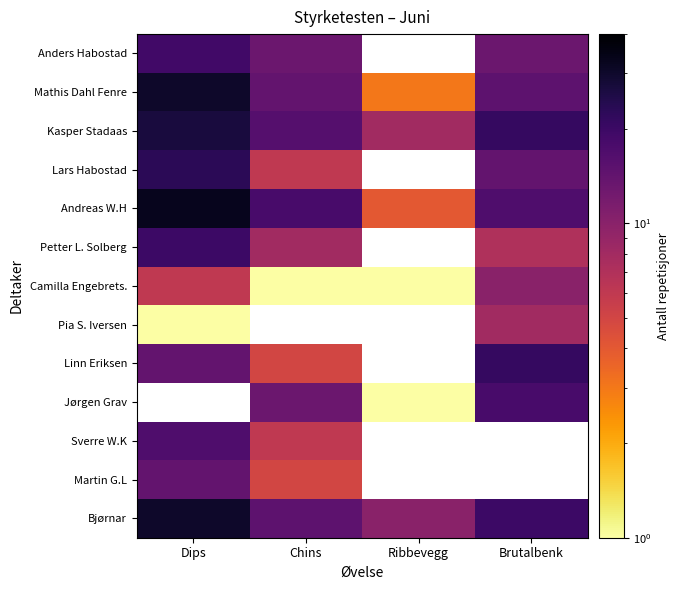

How many data points does each series have?

4